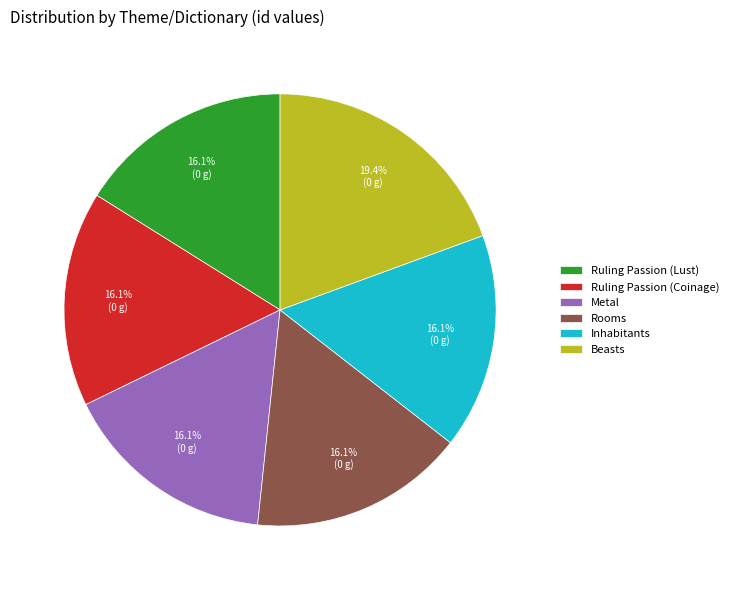

Count the number of slices in the pie.

6